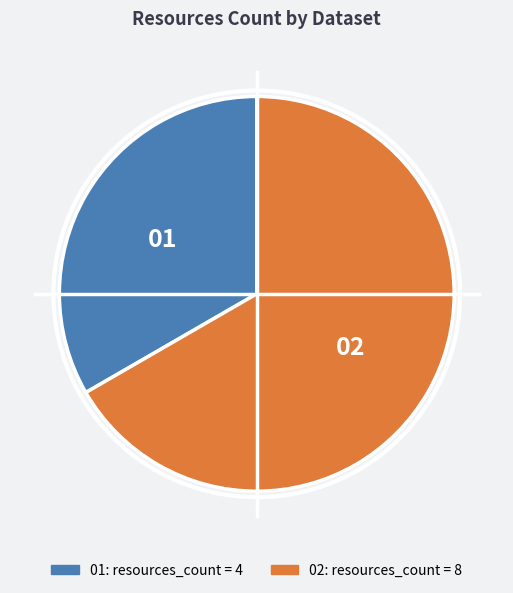

Count the number of slices in the pie.

2